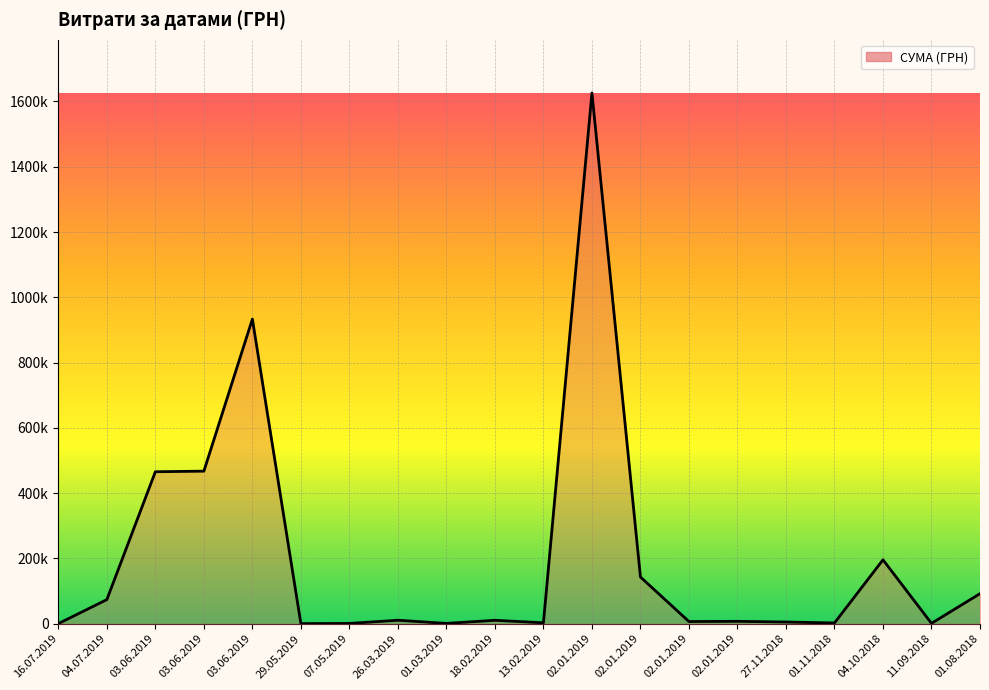

What is the ratio of the value at 03.06.2019 to the value at 02.01.2019?

0.3